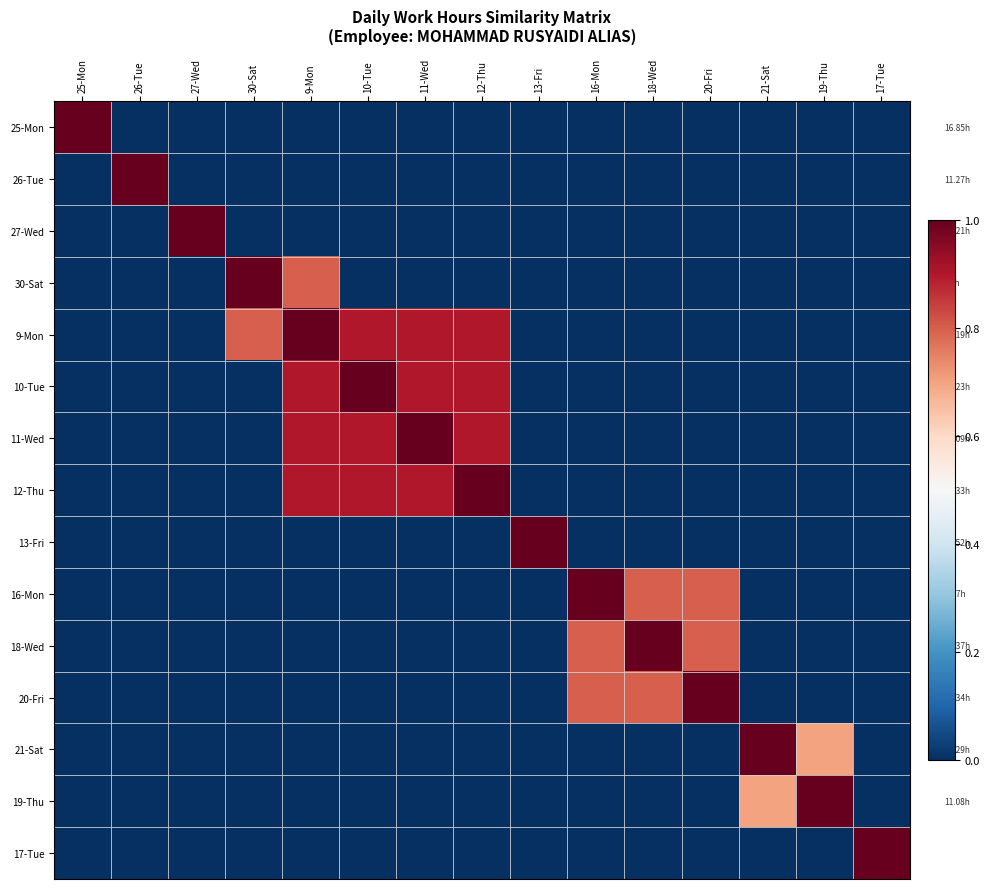

At which category does the chart reach its peak across all series?

25-Mon